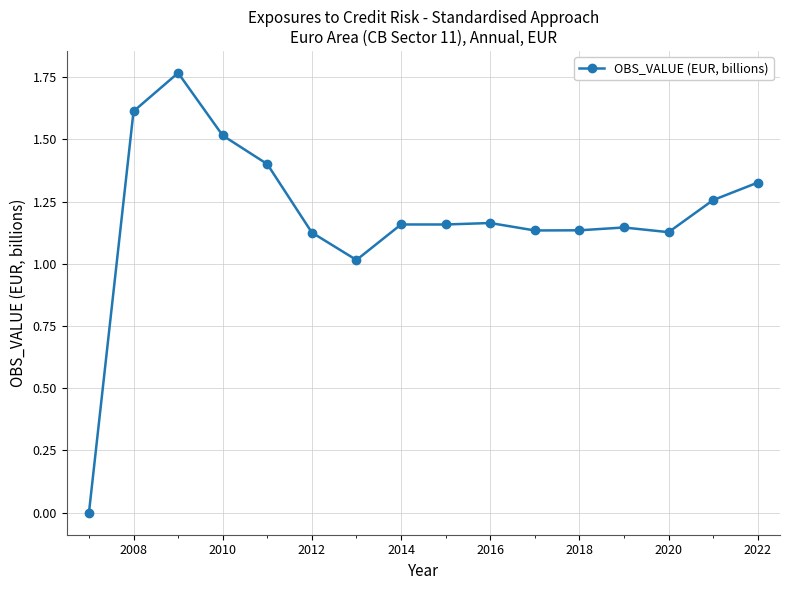

True or false: there are more than 0 points higher than both neighbors.

True